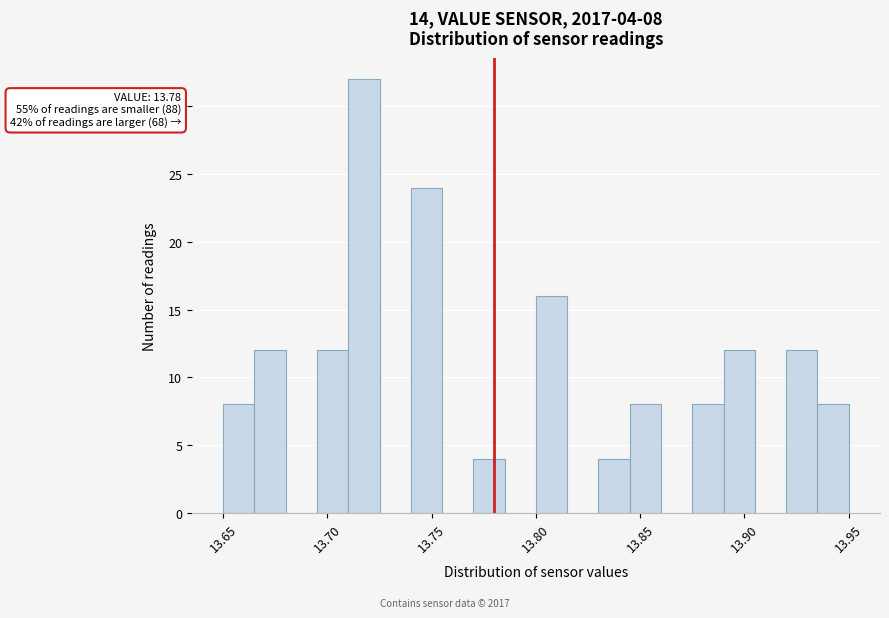

Around what value on the x-axis is the tallest bar? Give the approximate position of its centre, as read against the axis.

13.720